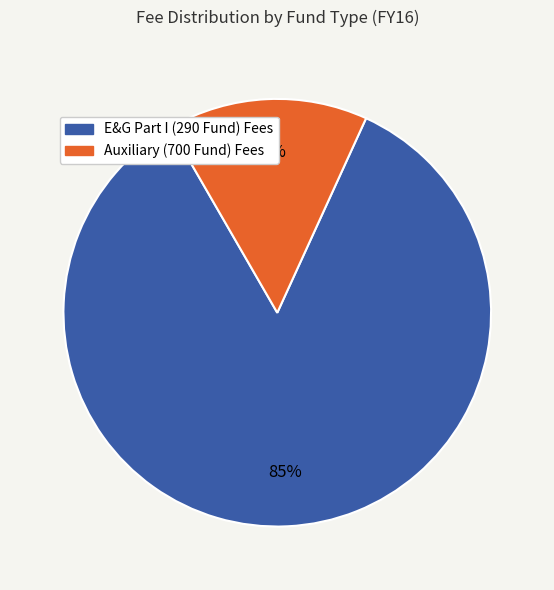

To the nearest percent, what is the combined percentage of E&G Part I (290 Fund) Fees and Auxiliary (700 Fund) Fees?

100%